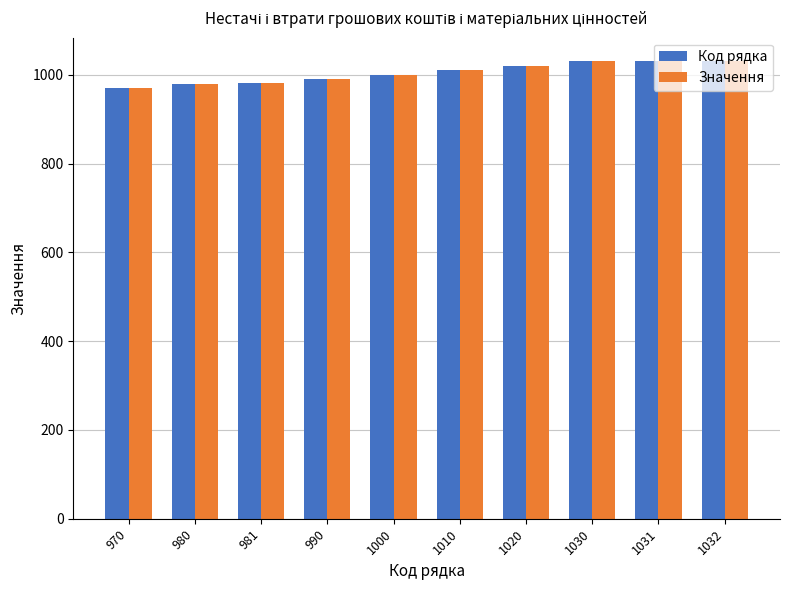

Is it true that Значення equals 449 at 970?

False